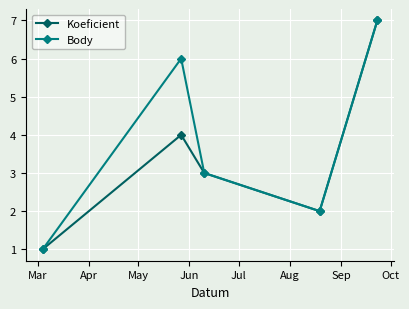

Is this an area chart (filled region under the line)?

No